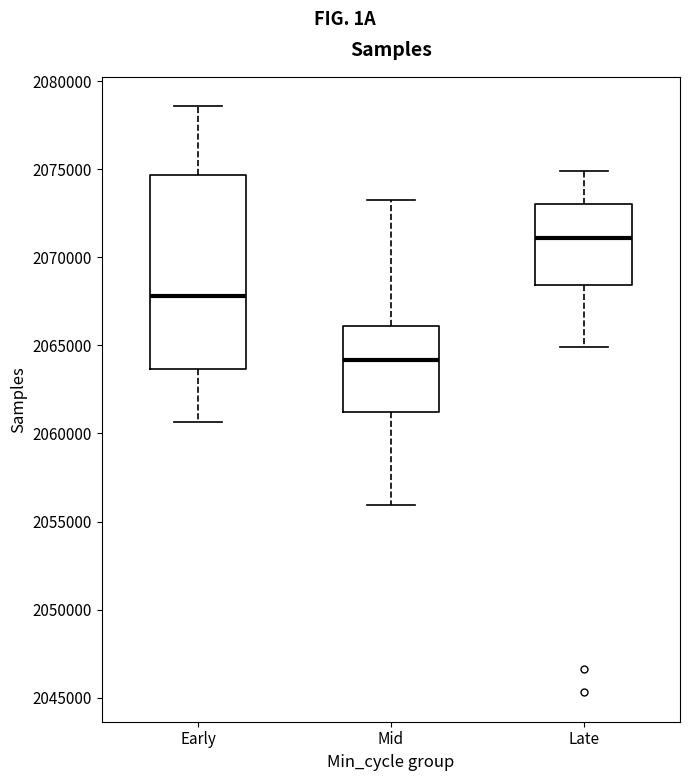

Which box's median line is the lowest?

Mid